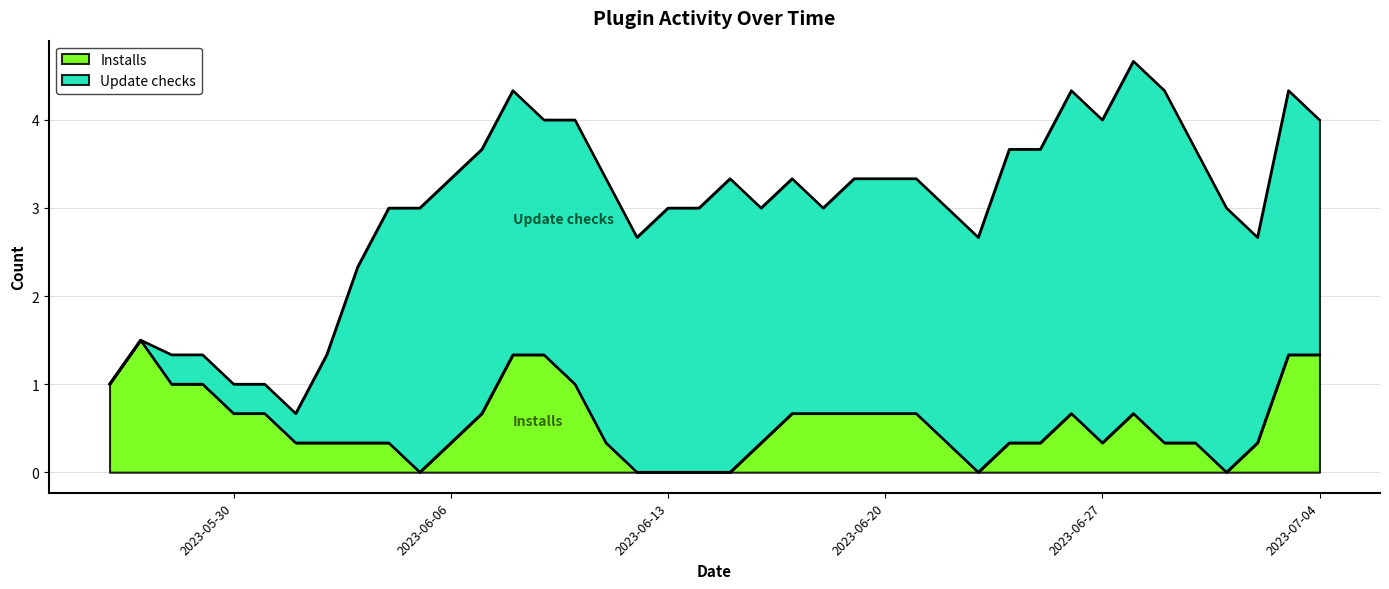

At 2023-06-19, list the series in order from largest to smallest.

Update checks, Installs